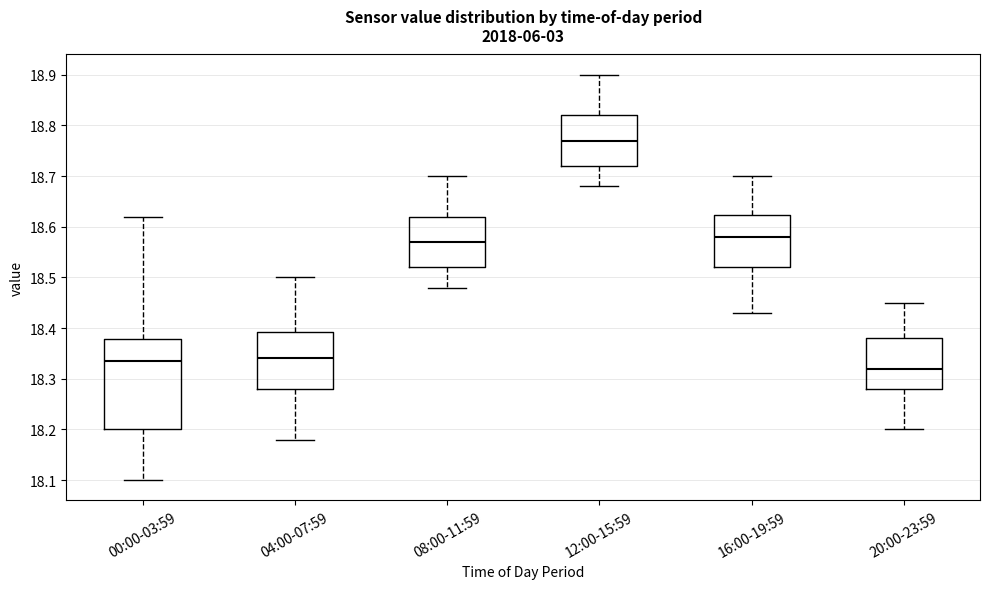

Reading left to right, transcribe this box plot: for each box, give where its median line is, the range the box spans, and where its two whiskers end, as read against the y-axis. The values are not printed on the chart, so give them approximately, as read against the axis.

00:00-03:59: median 18.34, box 18.20 to 18.38, whiskers 18.10 to 18.62
04:00-07:59: median 18.34, box 18.28 to 18.39, whiskers 18.18 to 18.50
08:00-11:59: median 18.57, box 18.52 to 18.62, whiskers 18.48 to 18.70
12:00-15:59: median 18.77, box 18.72 to 18.82, whiskers 18.68 to 18.90
16:00-19:59: median 18.58, box 18.52 to 18.62, whiskers 18.43 to 18.70
20:00-23:59: median 18.32, box 18.28 to 18.38, whiskers 18.20 to 18.45